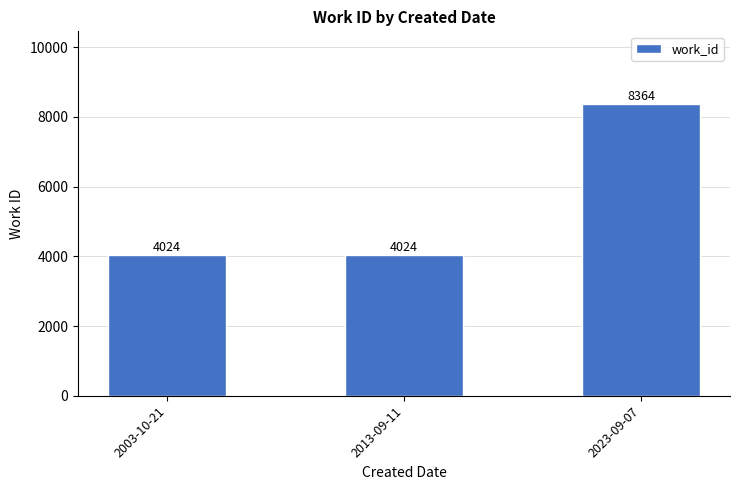

What is the sum of all values?

16412